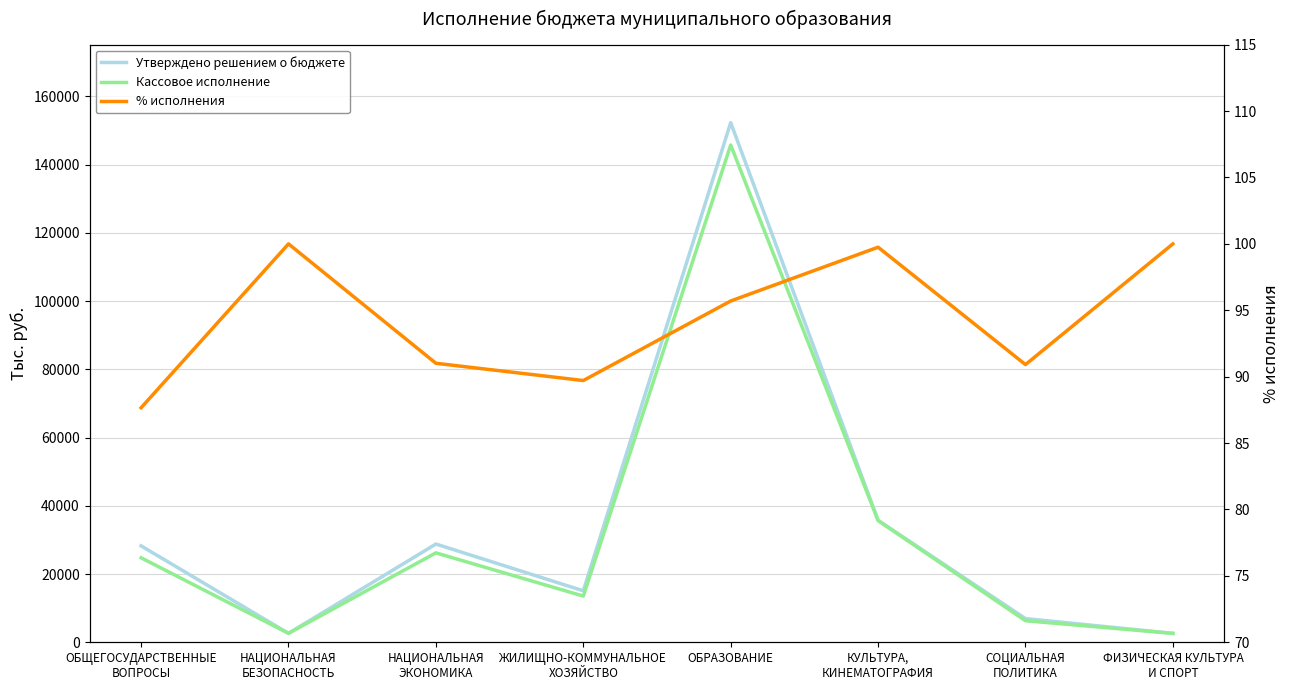

How many lines are shown in the chart?

3